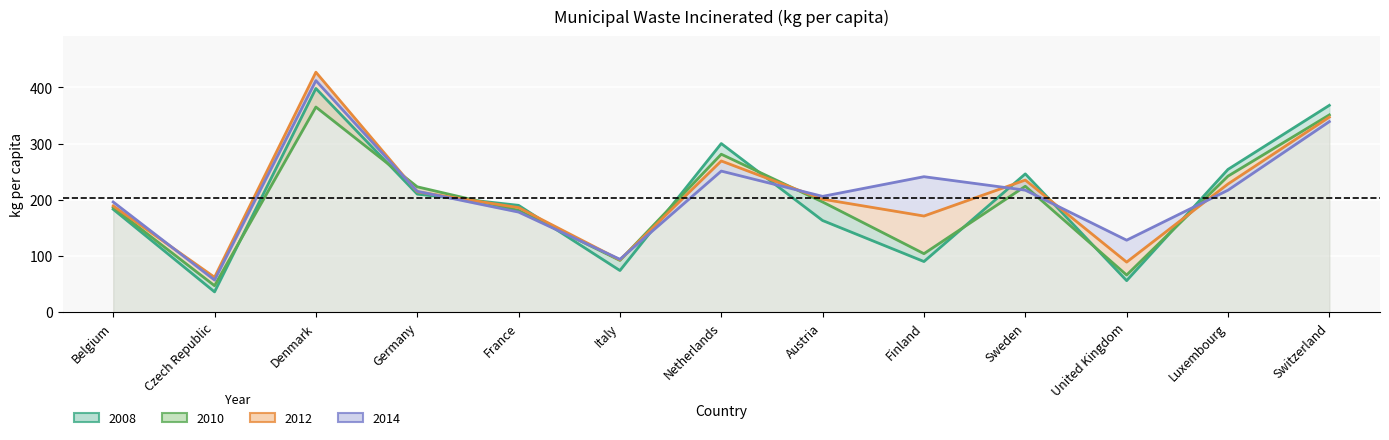

Where is 2012 nearest to the value 244?

Sweden